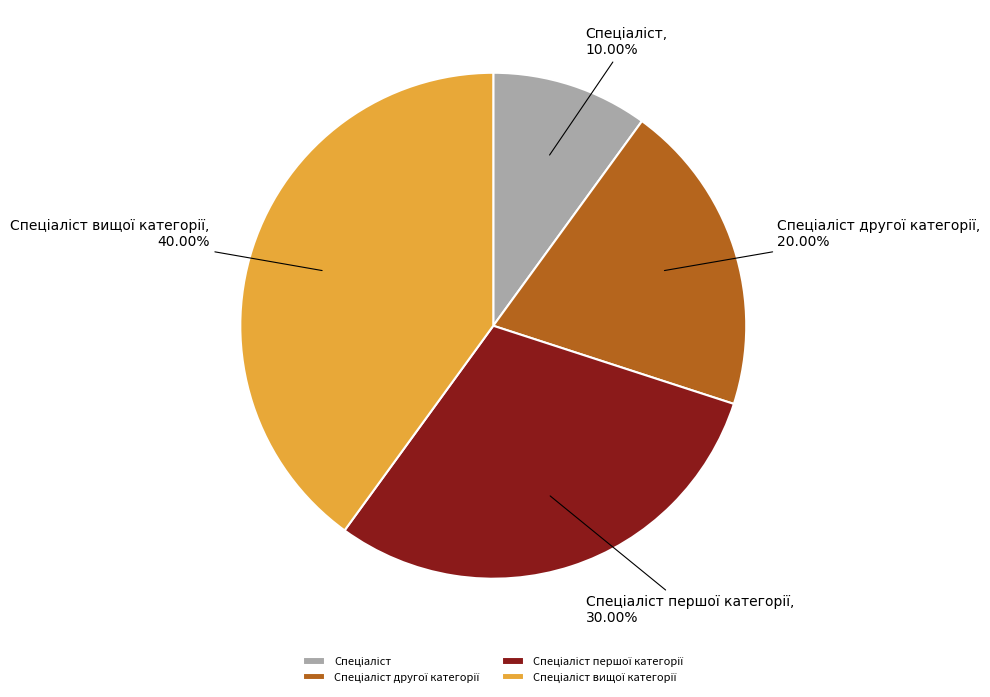

Does any single category account for the majority?

No